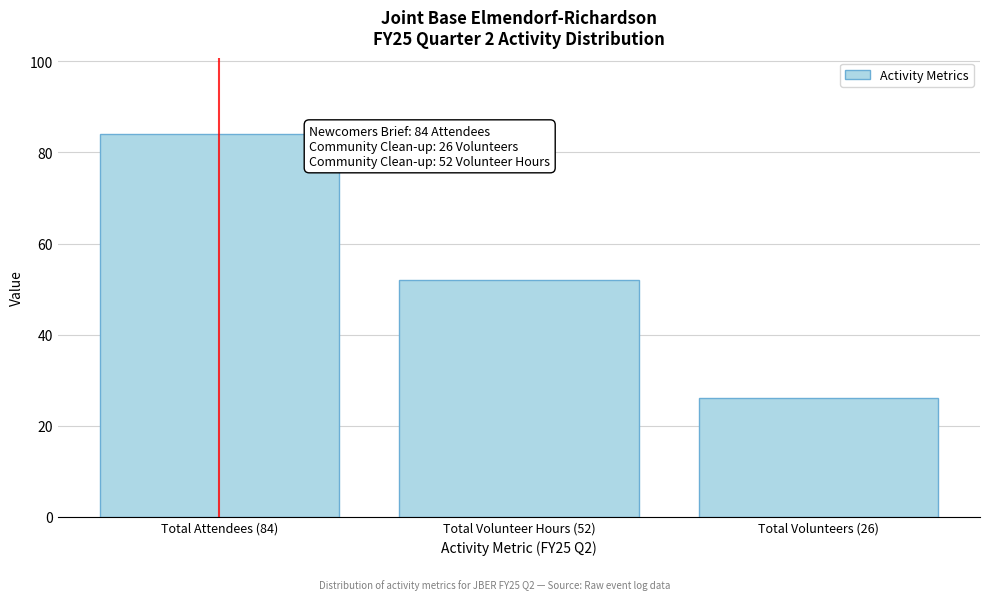

Reading right to left, what are all the values shown in this chart?

26	52	84